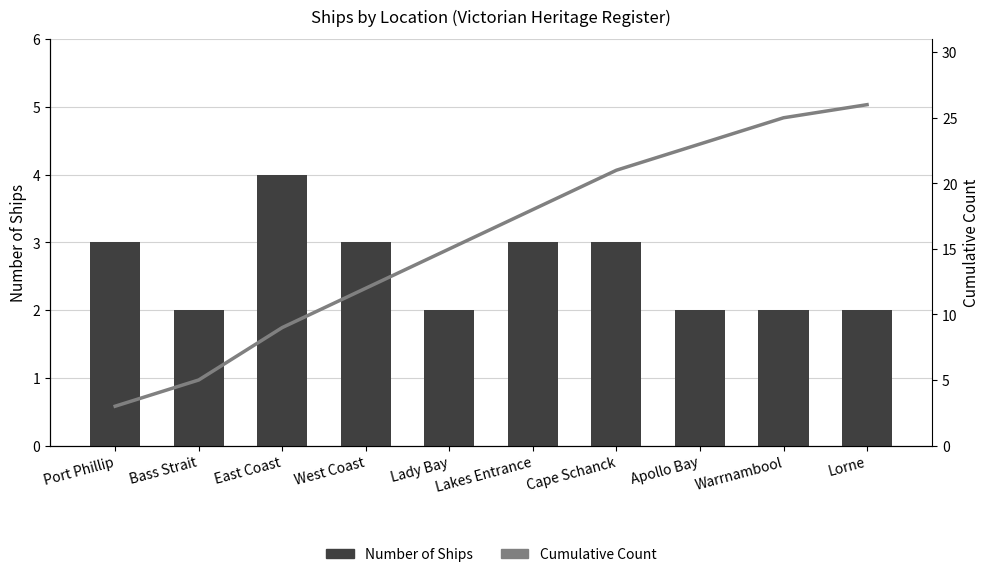

At how many categories does at least one series exceed 16?

5